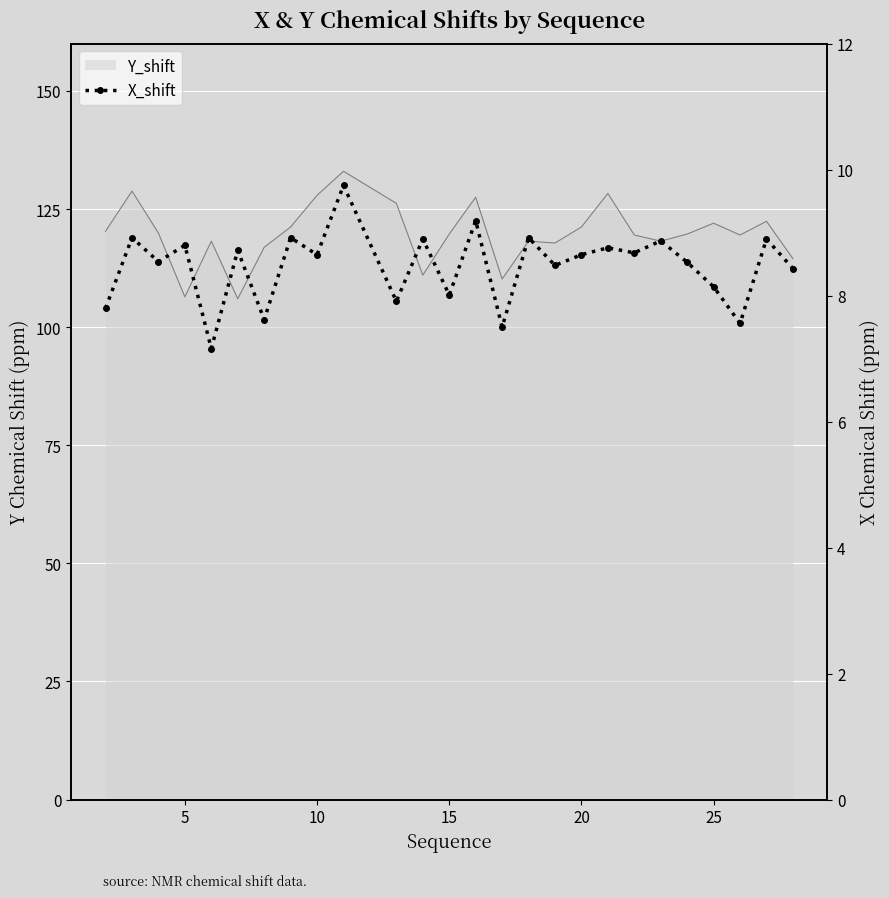

True or false: the data has more than 0 interior local peaks.

True